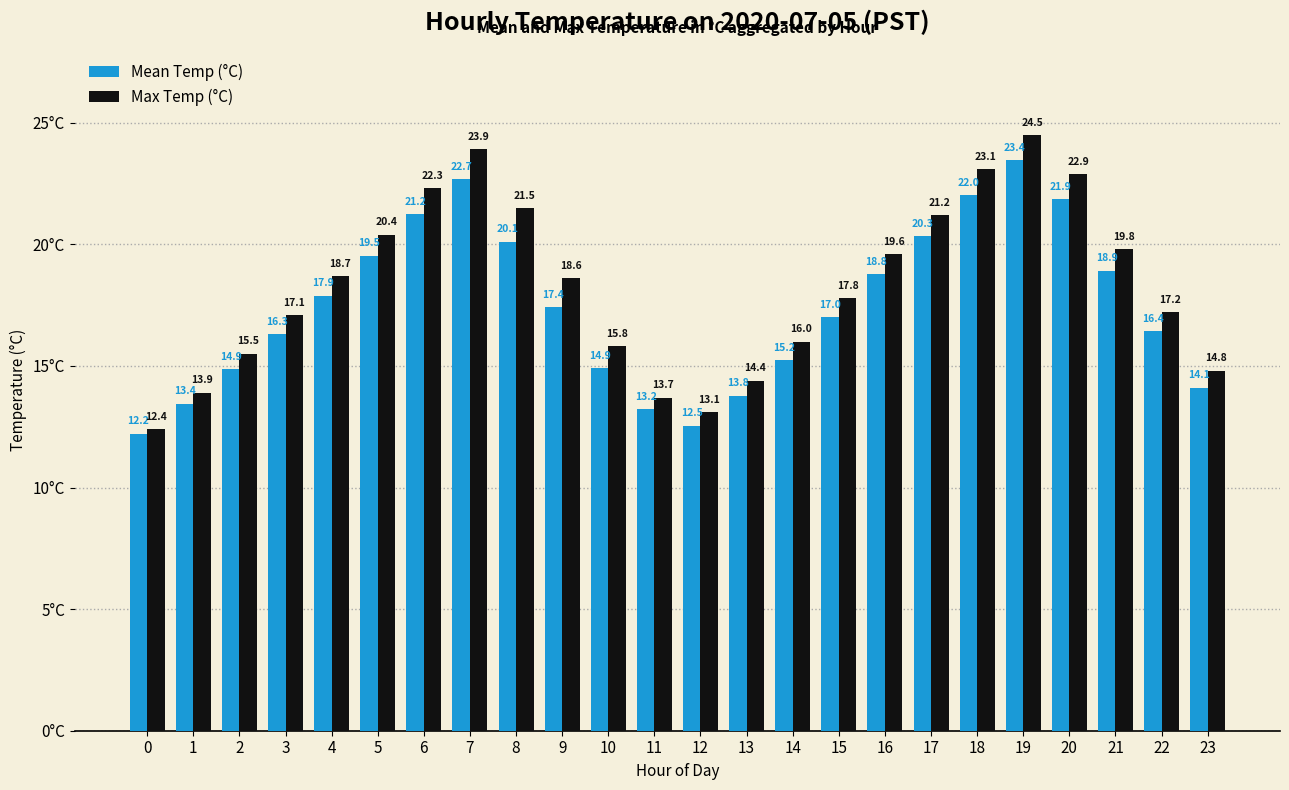

How many data points in Max Temp (°C) are less than 18?

12